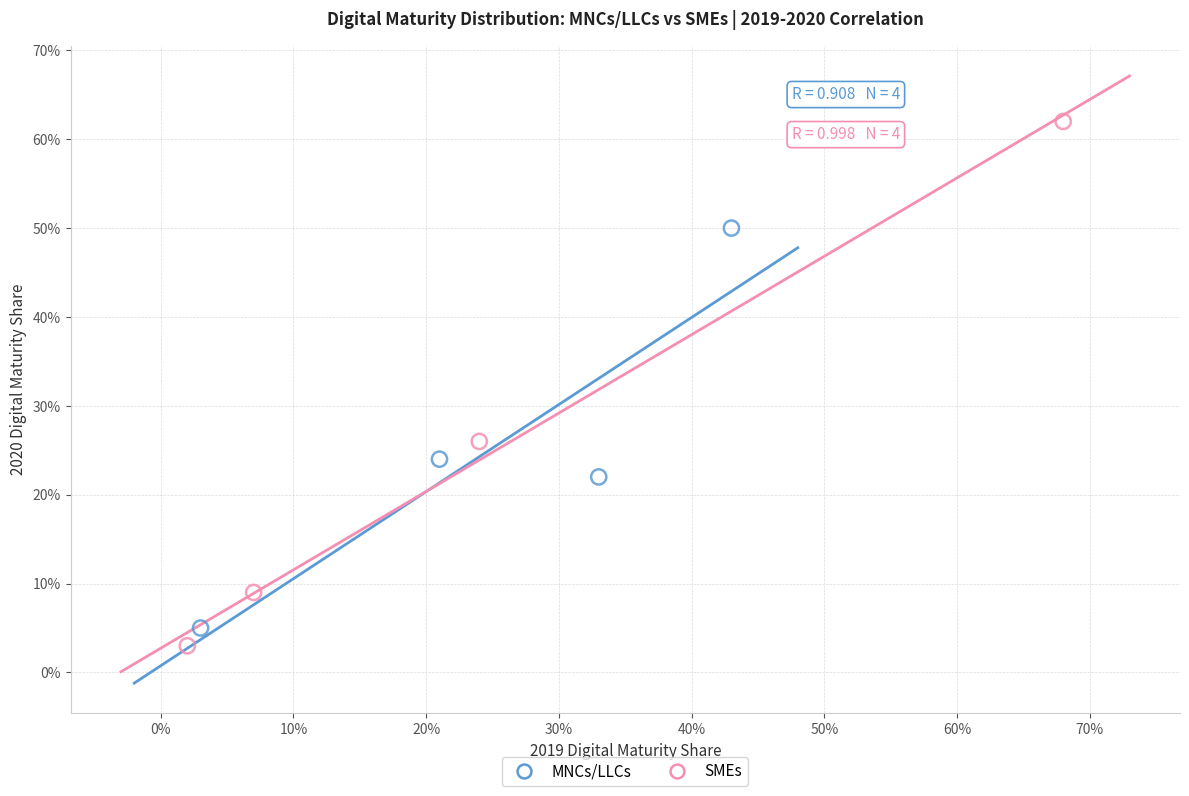

Which series contains the highest Y value?

SMEs